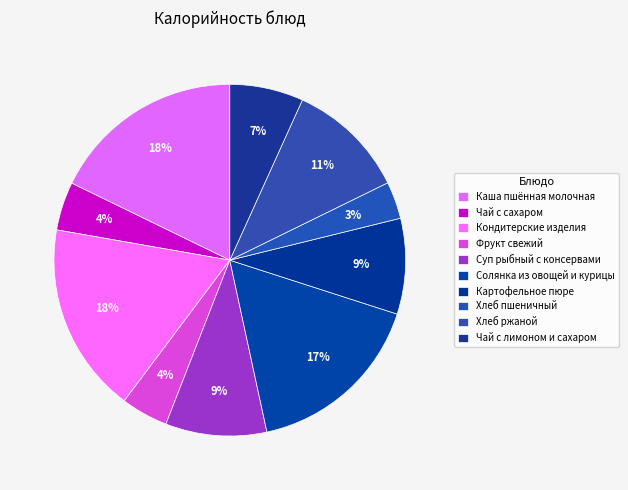

Does any single category account for the majority?

No